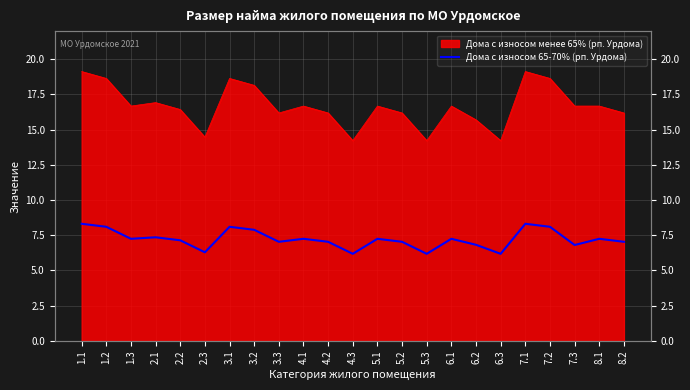

Where does the data first go above 7?

1.1